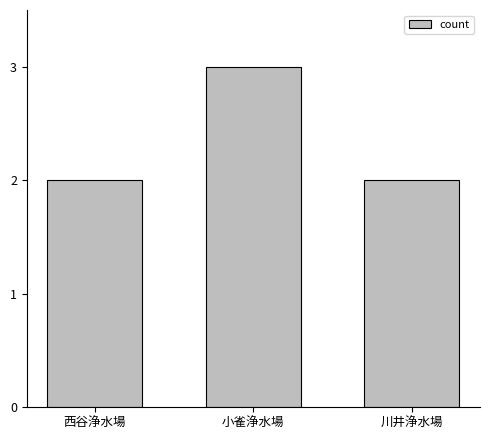

True or false: the data shows 1 at 西谷浄水場.

False